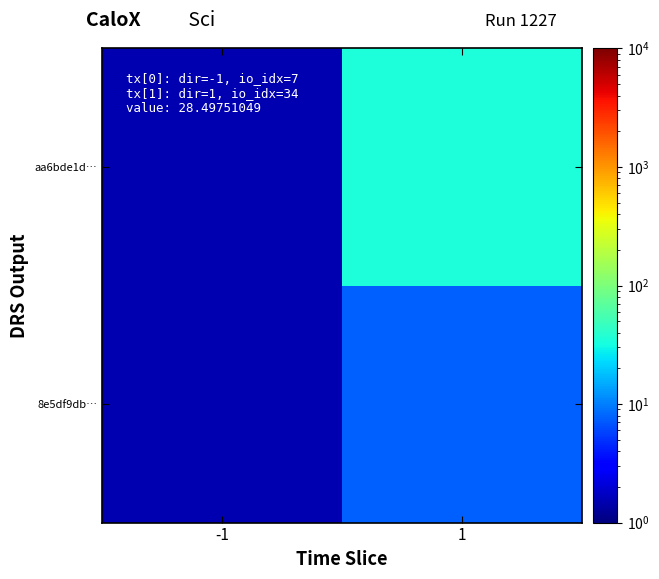

Rank the series at 1 from highest to lowest value.

aa6bde1d…, 8e5df9db…